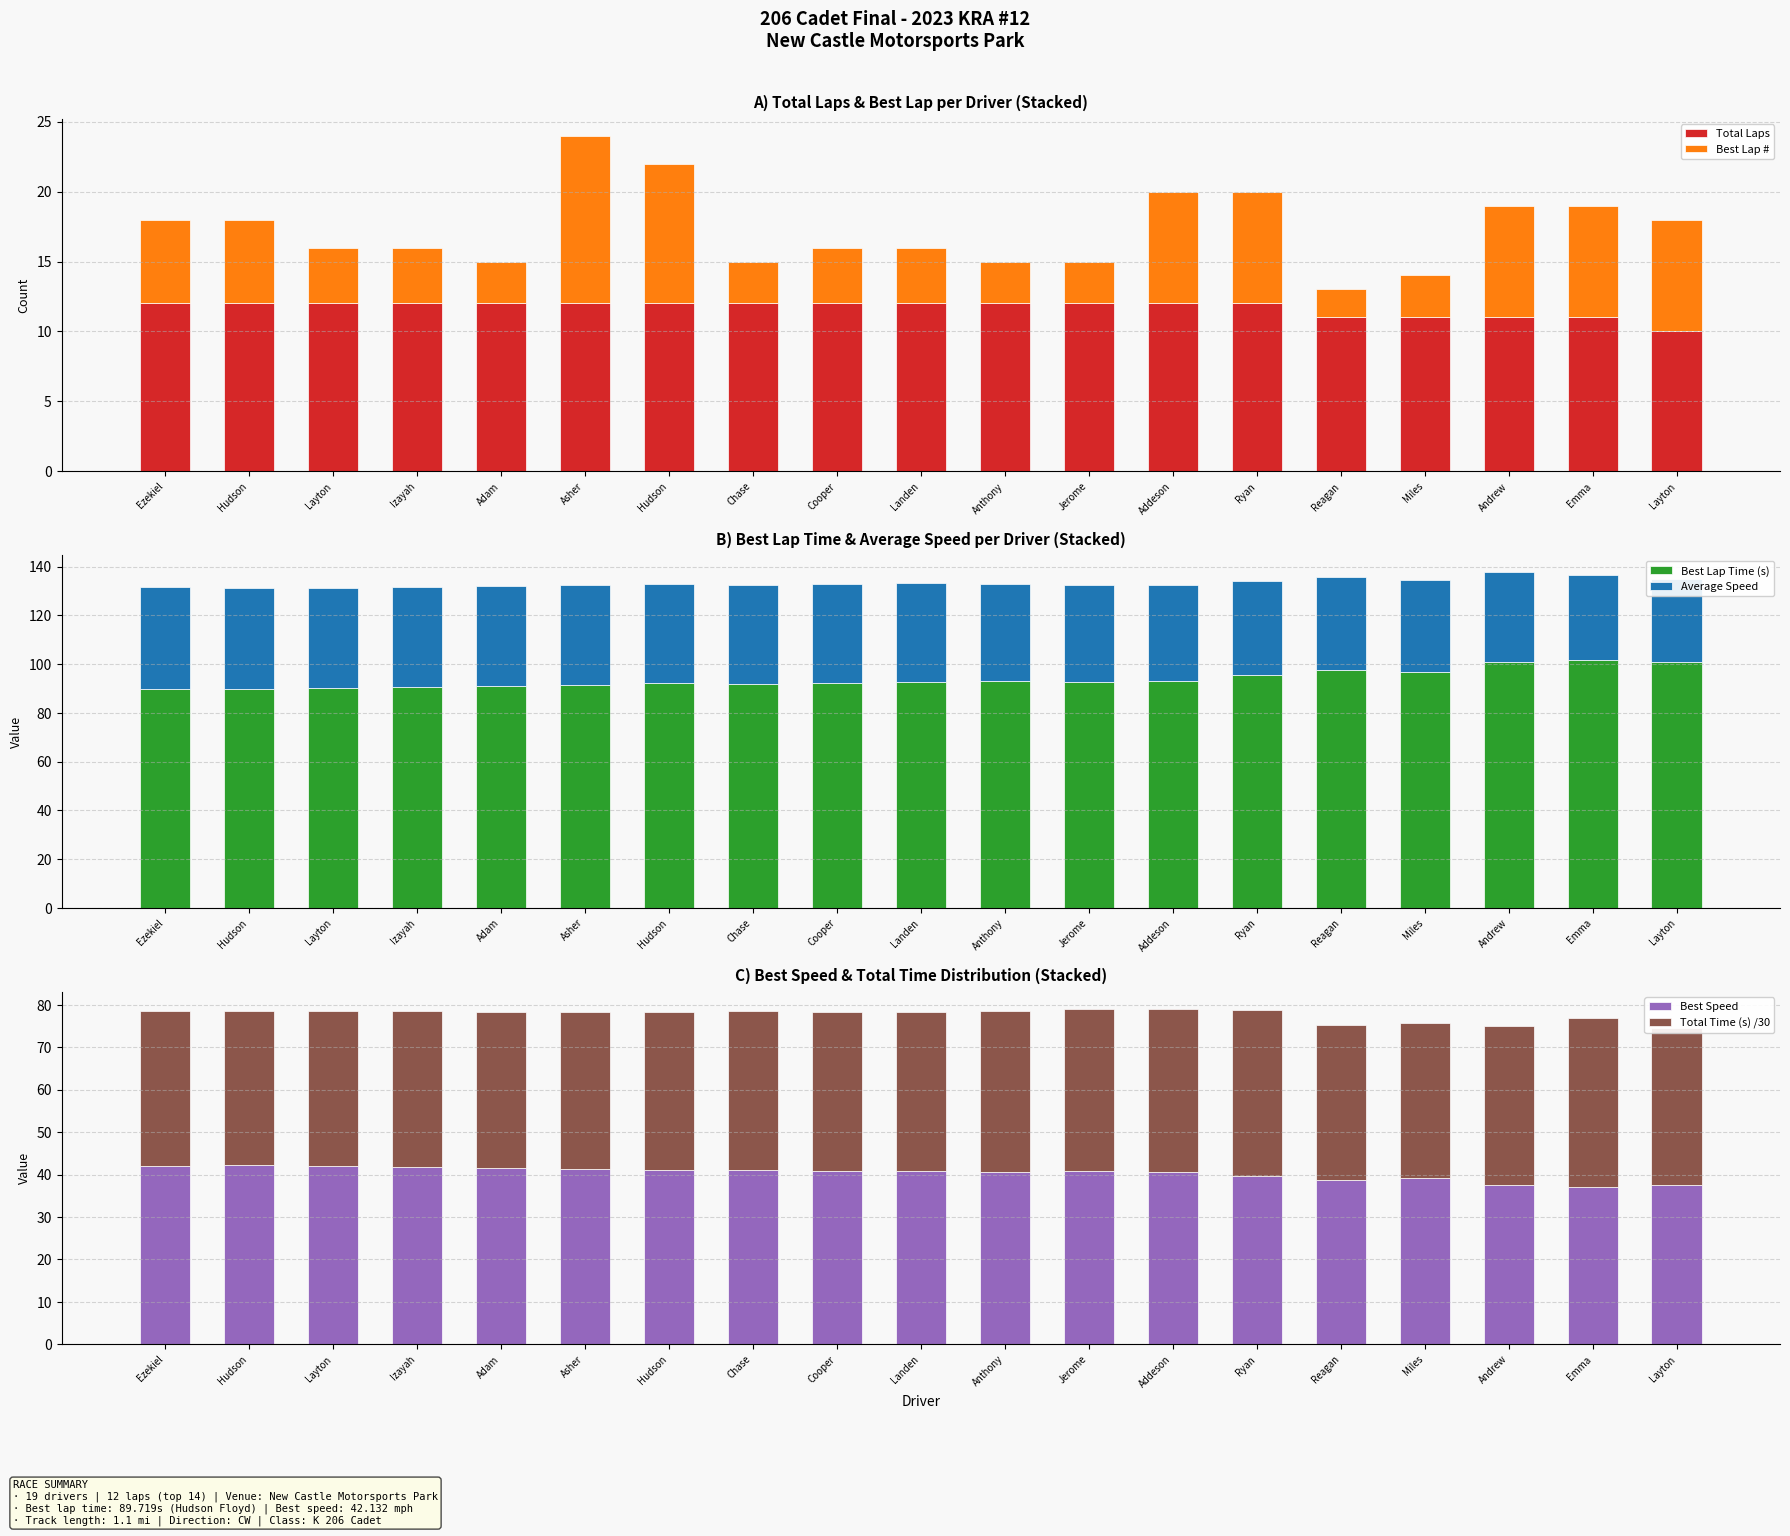

Rank the categories by Average Speed value from highest to lowest.

Ezekiel, Hudson, Layton, Izayah, Adam, Asher, Hudson, Chase, Cooper, Landen, Anthony, Jerome, Addeson, Ryan, Reagan, Miles, Andrew, Emma, Layton